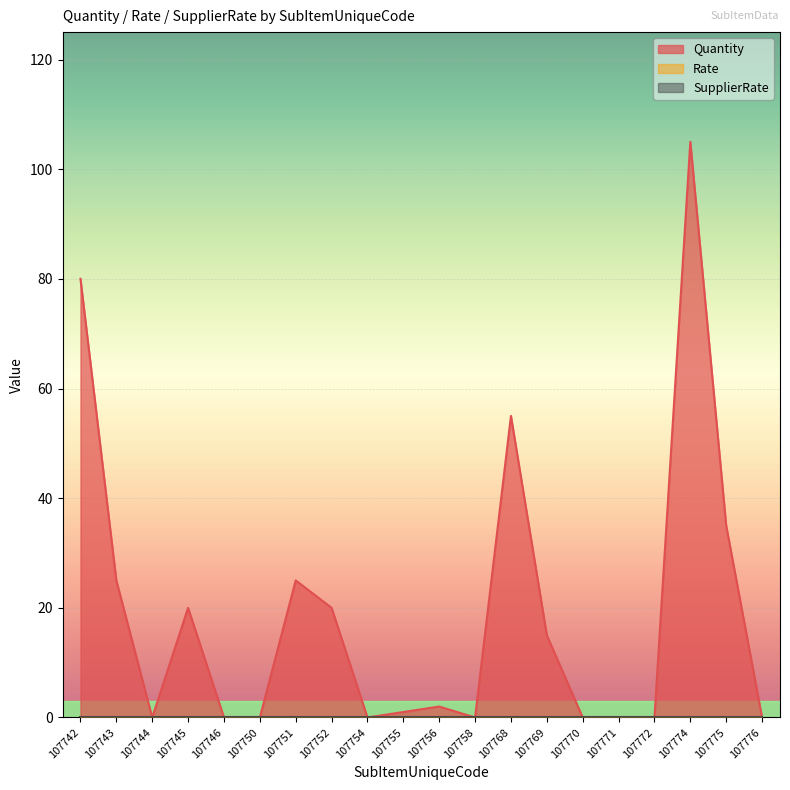

True or false: SupplierRate and Quantity intersect in this chart.

False